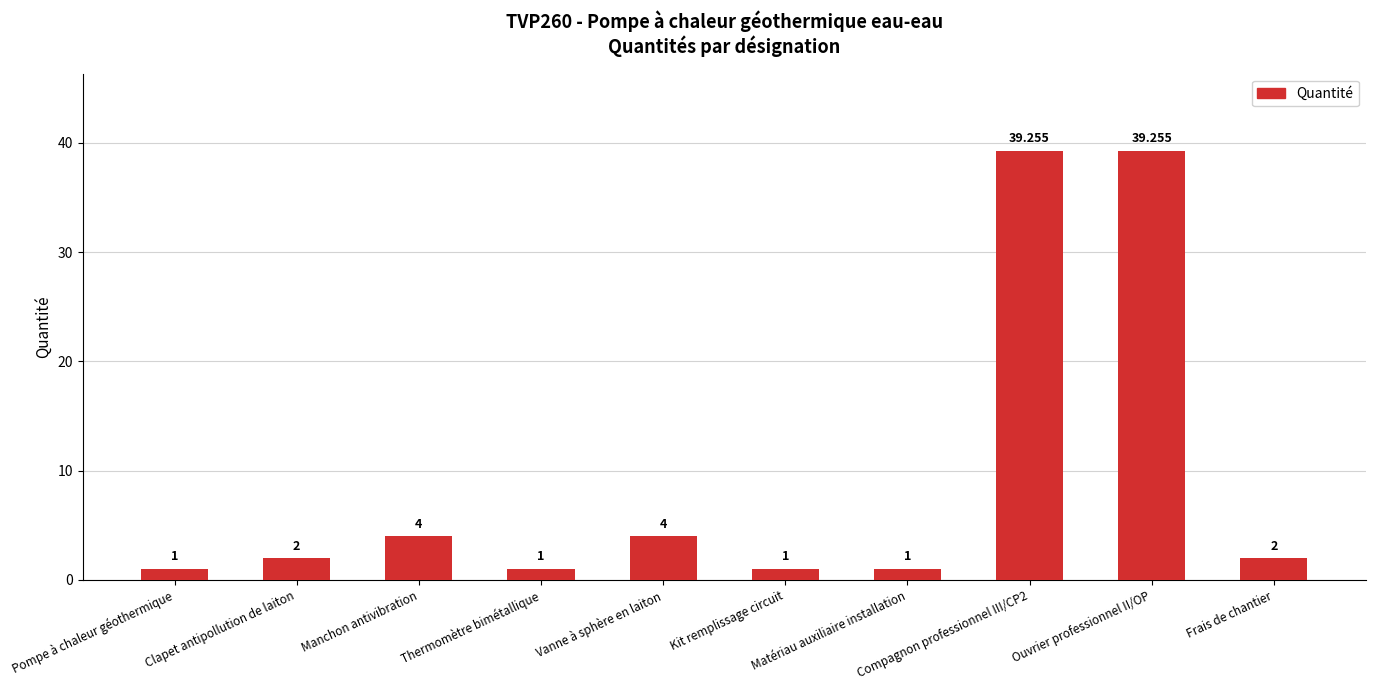

Between Thermomètre bimétallique and Frais de chantier, which is larger?

Frais de chantier